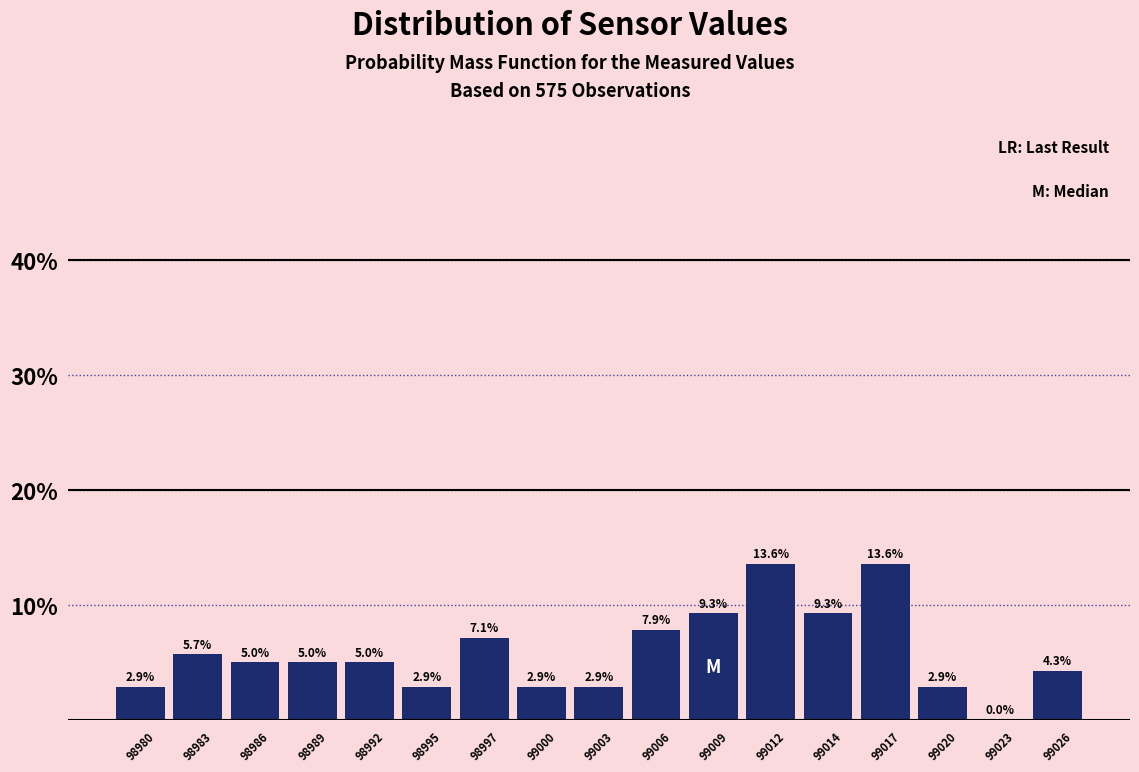

Reading left to right, transcribe this chart: for each bar, give the range it covers on the x-axis and its height. The bar edges are not printed on the chart, so give them approximately, as read against the axis.

98979.0 to 98981.5: 2.9
98981.5 to 98984.5: 5.7
98984.5 to 98987.5: 5.0
98987.5 to 98990.0: 5.0
98990.0 to 98993.0: 5.0
98993.0 to 98996.0: 2.9
98996.0 to 98999.0: 7.1
98999.0 to 99001.5: 2.9
99001.5 to 99004.5: 2.9
99004.5 to 99007.5: 7.9
99007.5 to 99010.0: 9.3
99010.0 to 99013.0: 13.6
99013.0 to 99016.0: 9.3
99016.0 to 99019.0: 13.6
99019.0 to 99021.5: 2.9
99021.5 to 99024.5: 0.0
99024.5 to 99027.5: 4.3